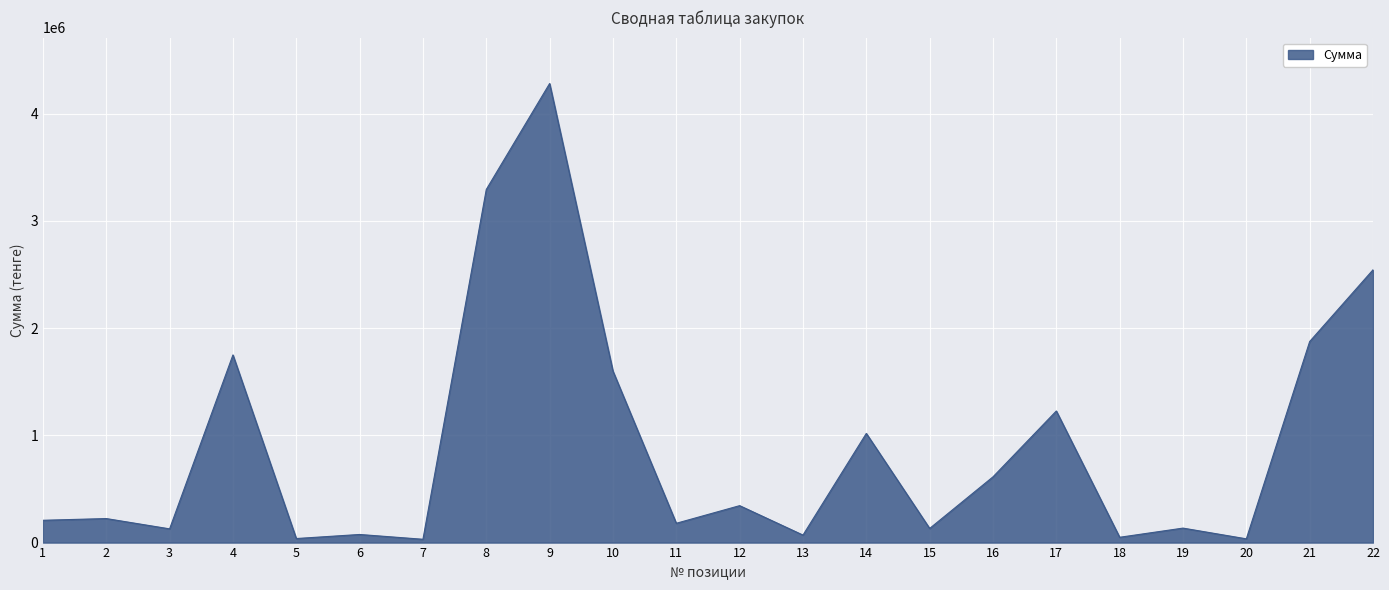

How many lines are shown in the chart?

1